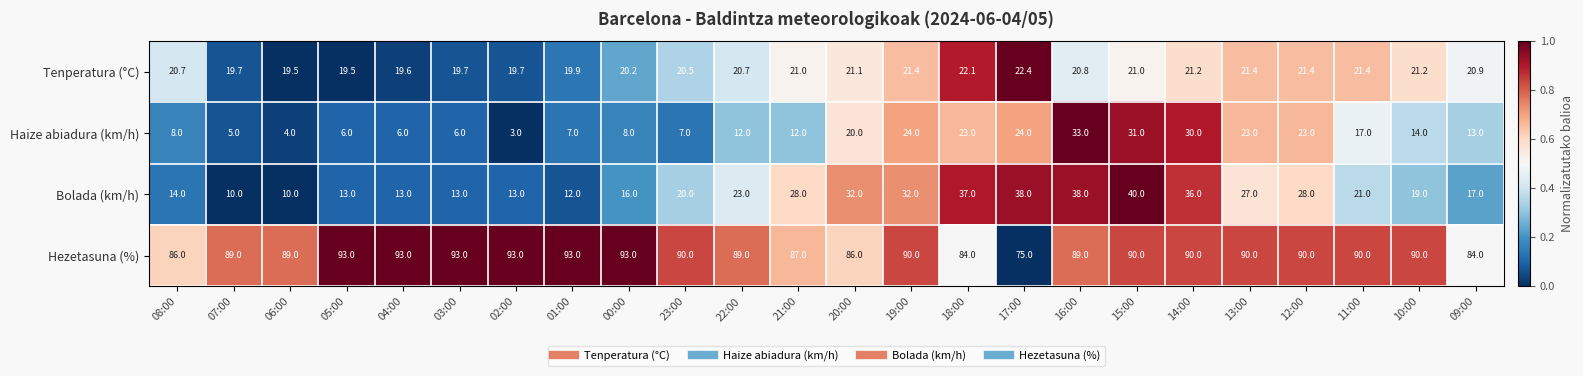

Between 20:00 and 09:00, which series saw the biggest shift?

Bolada (km/h)